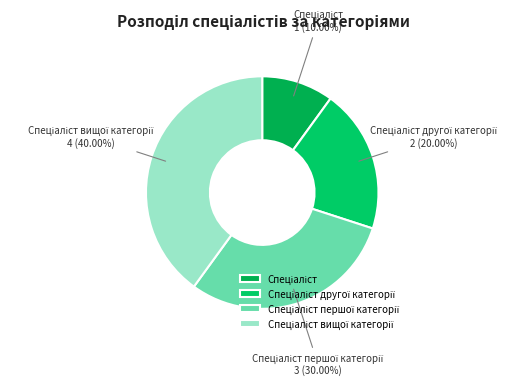

Does any single category account for the majority?

No